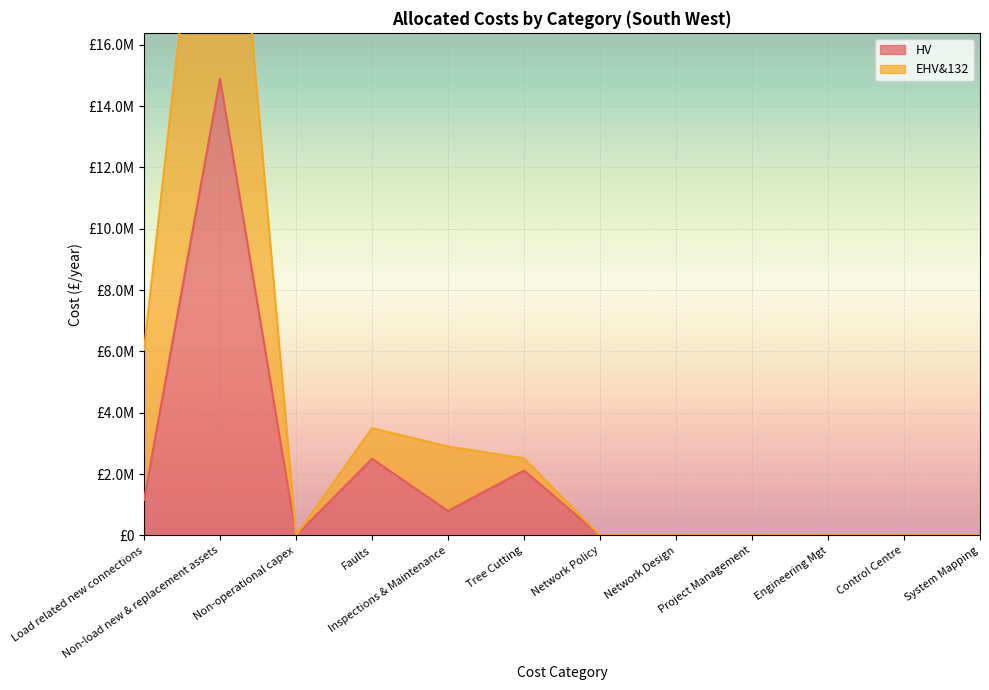

At which category is the sum across all series the highest?

Non-load new & replacement assets